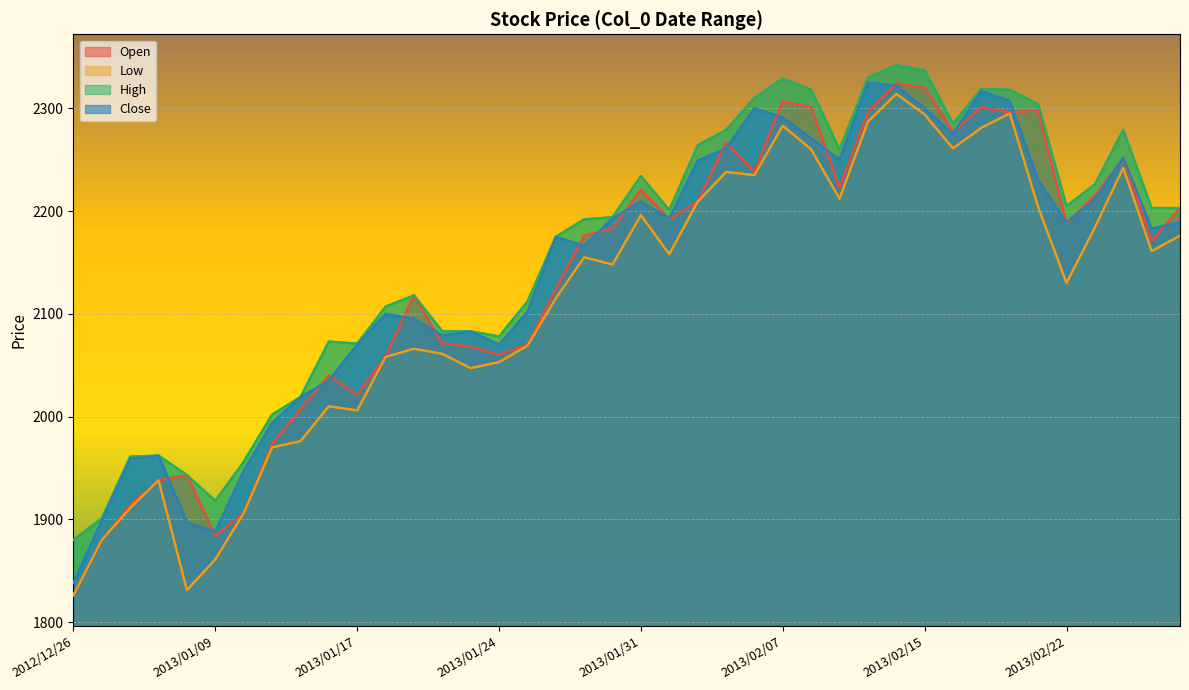

True or false: Low and High cross at least once.

False